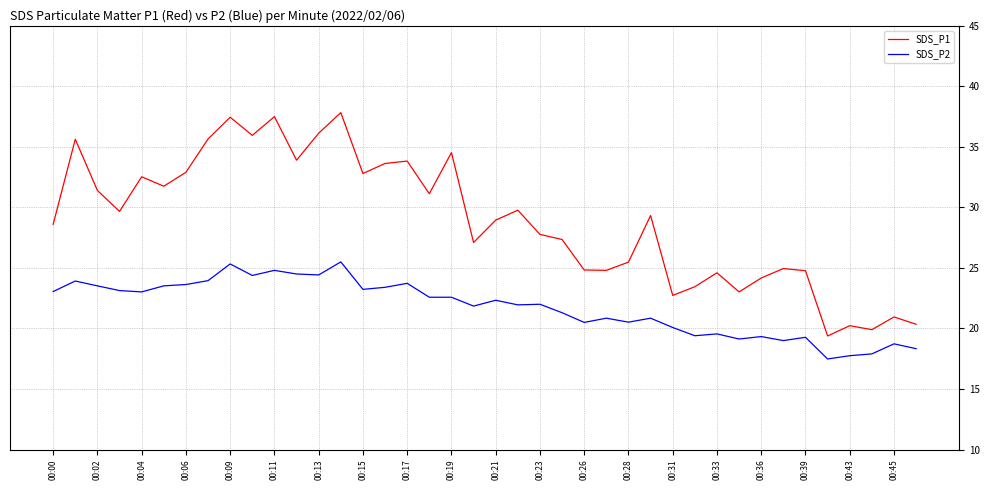

What are all the series names shown in the legend?

SDS_P1, SDS_P2